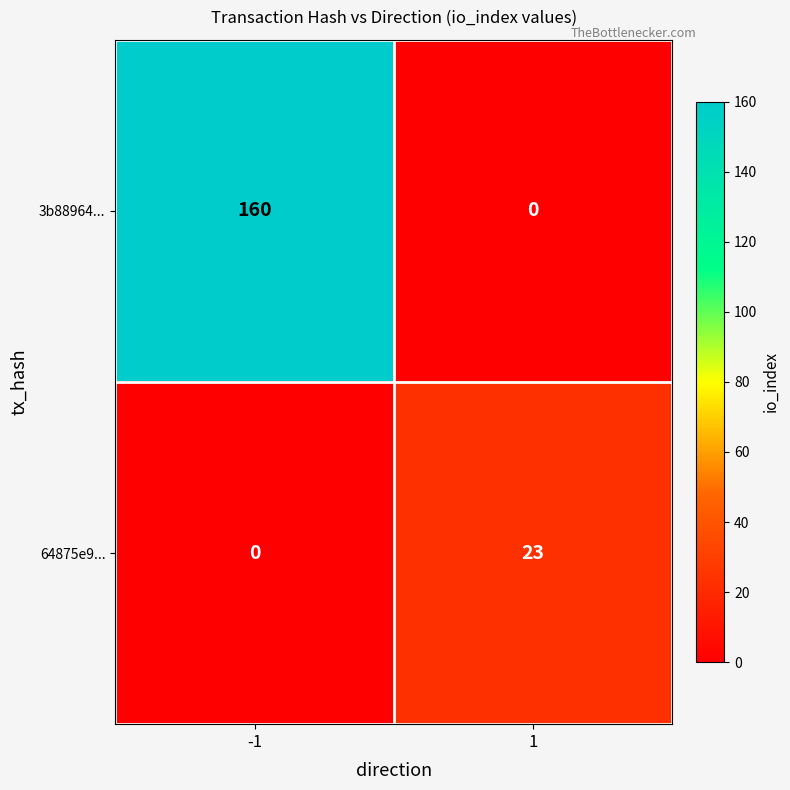

What is the total value across all series at 1?

23